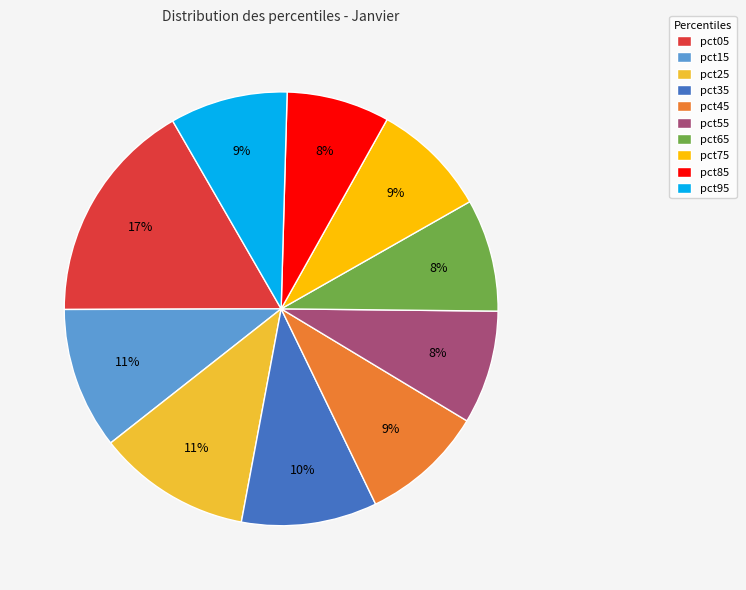

True or false: pct75 accounts for 9% of the total.

True